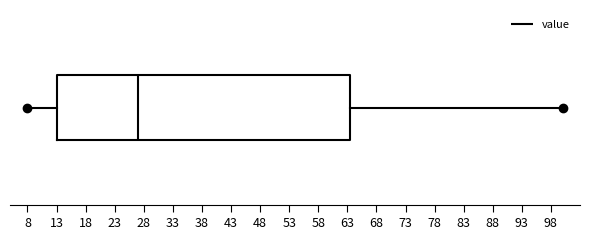

Transcribe this box plot: give where the median line is, the range the box spans, and where the two whiskers end, as read against the x-axis. The values are not printed on the chart, so give them approximately, as read against the axis.

median 27.0, box 13.0 to 63.5, whiskers 8.0 to 100.0